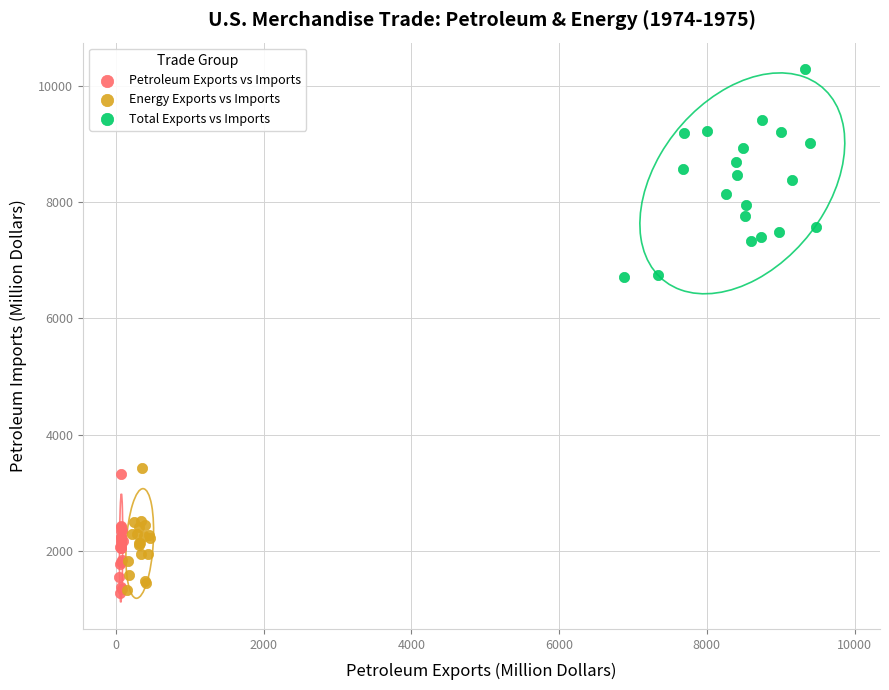

Which series contains the highest Y value?

Total Exports vs Imports